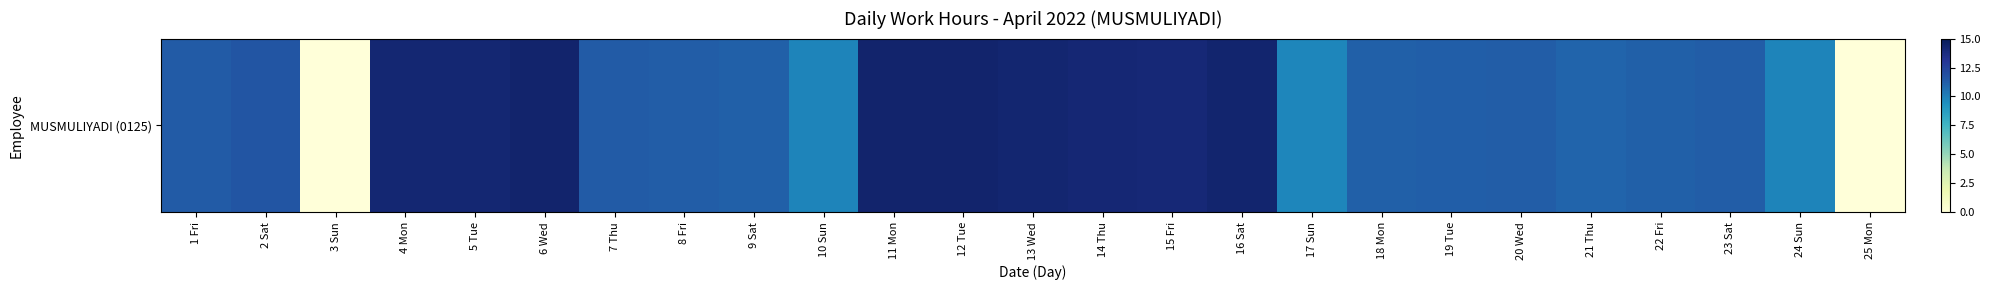

What is the greatest value displayed?

14.3